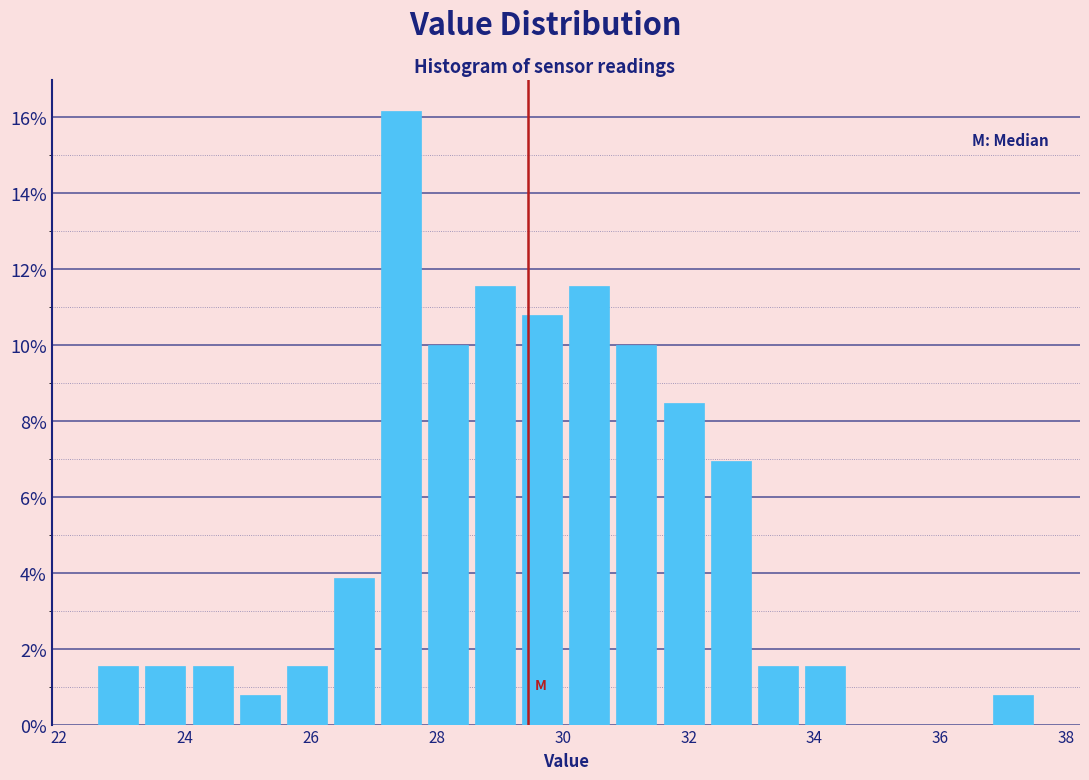

Around what value on the x-axis is the tallest bar? Give the approximate position of its centre, as read against the axis.

27.4